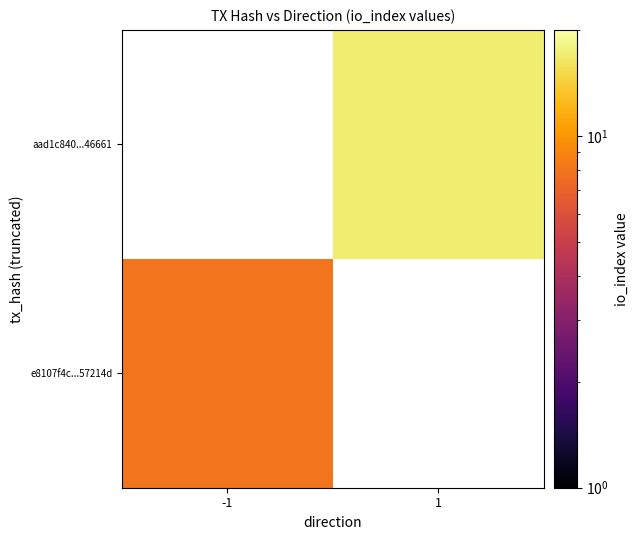

List the labels in order of aad1c840...46661 value, smallest first.

-1, 1